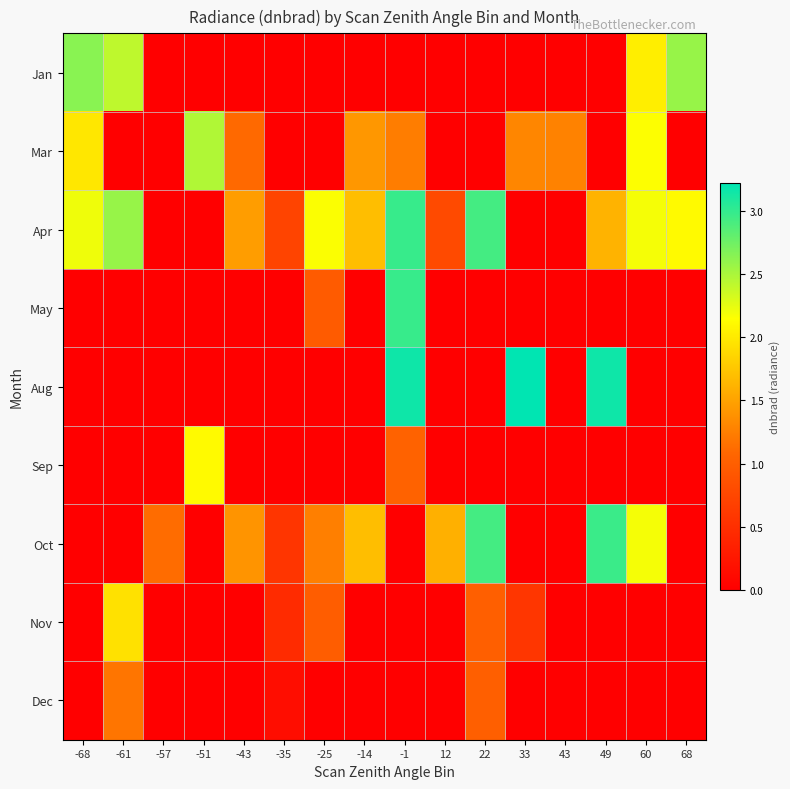

List the series in order of their peak value, highest first.

Aug, Apr, May, Oct, Jan, Mar, Sep, Nov, Dec